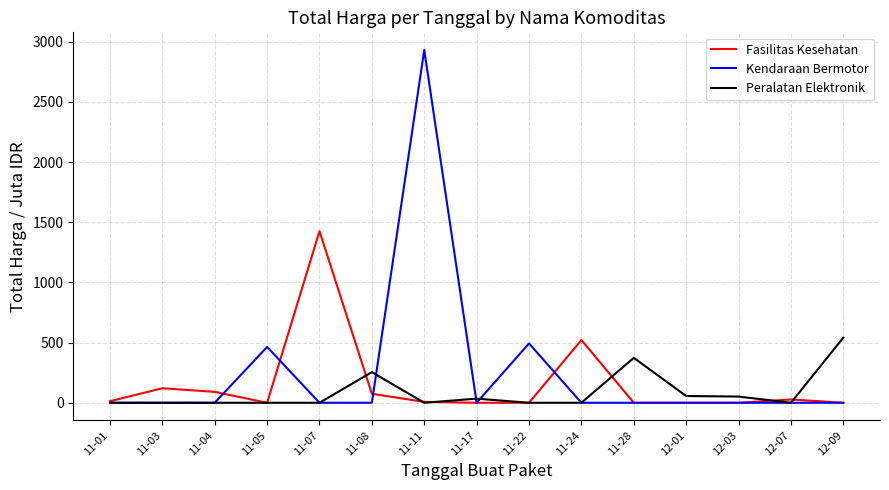

List the series in order of their peak value, lowest first.

Peralatan Elektronik, Fasilitas Kesehatan, Kendaraan Bermotor